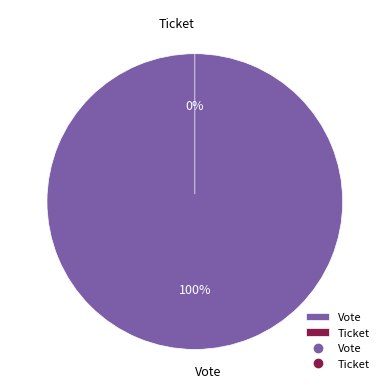

To the nearest percent, what is the combined percentage of Vote and Ticket?

100%